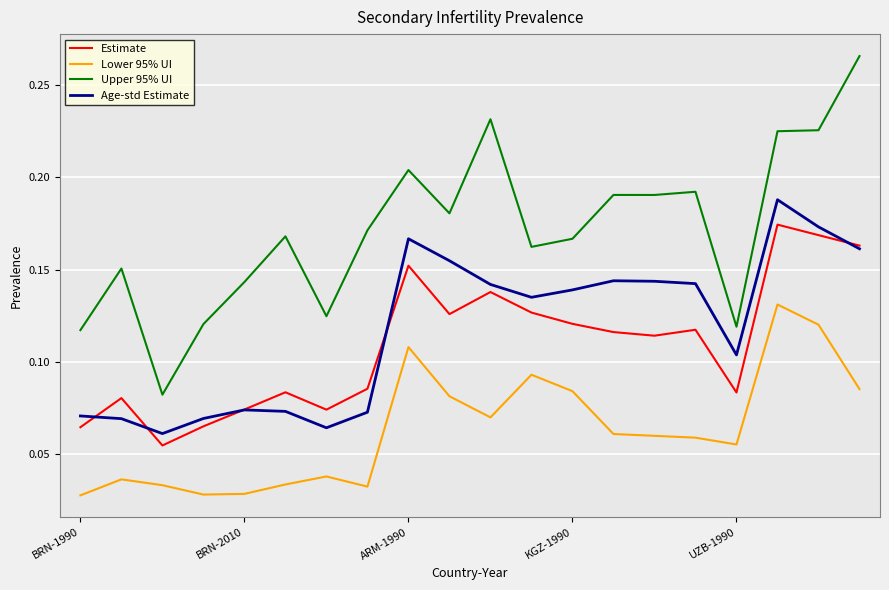

How many lines are shown in the chart?

4